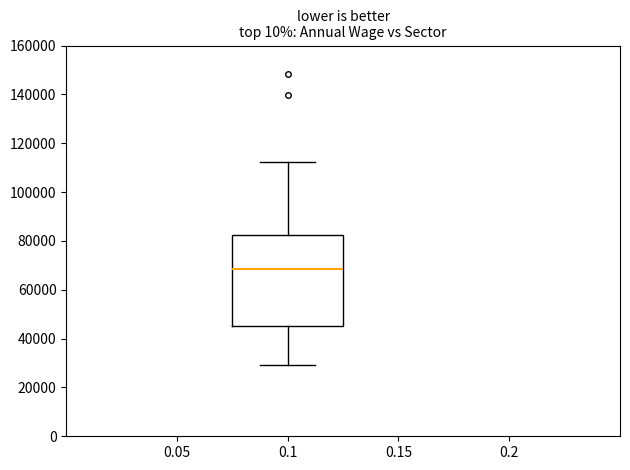

Read this box plot against the y-axis: the position of the median line, the range covered by the box, and the ends of both whiskers. The values are not printed on the chart, so give them approximately, as read against the axis.

median 68000, box 46000 to 82000, whiskers 30000 to 112000